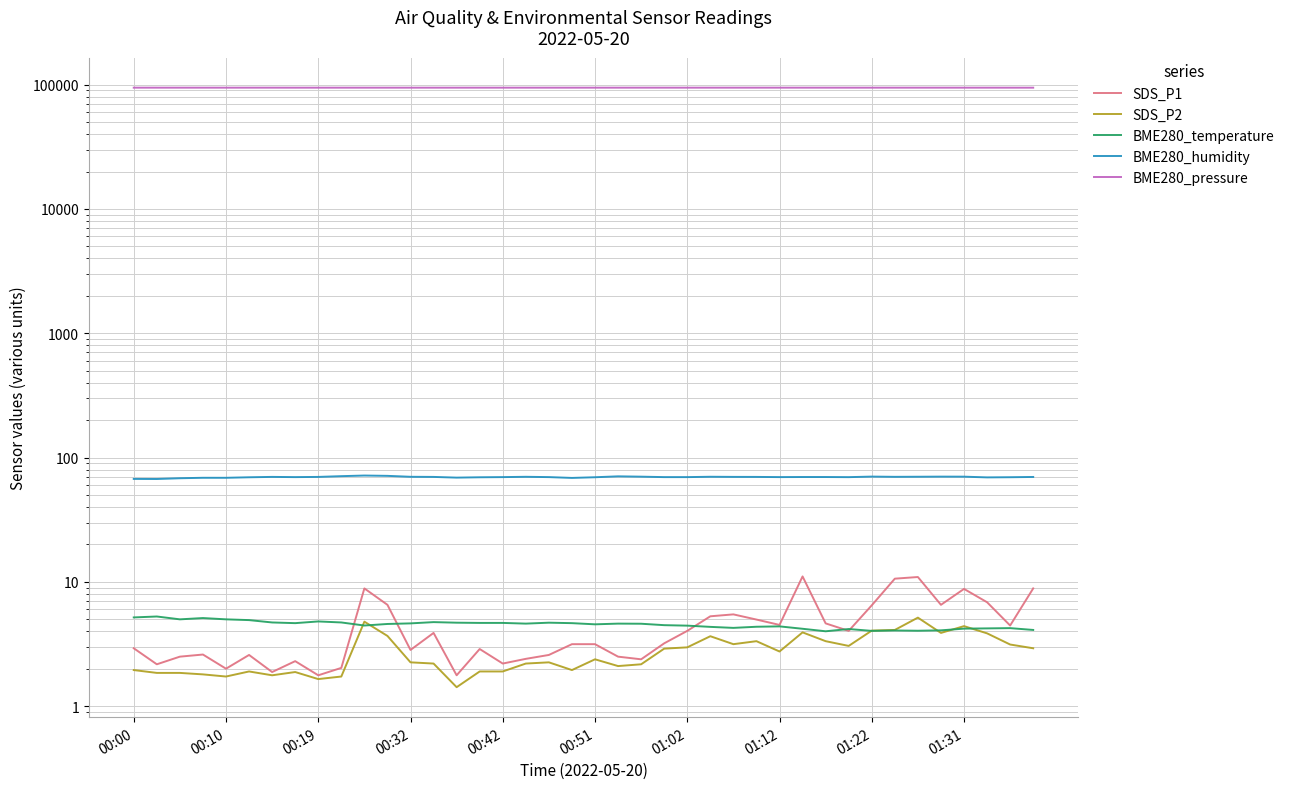

What is the sum of the BME280_temperature values at 01:22 and 23?

9.3